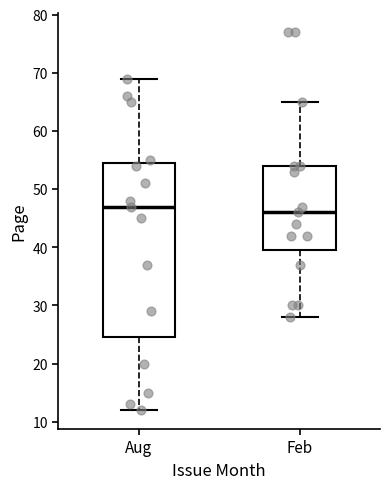

Reading left to right, transcribe this box plot: for each box, give where its median line is, the range the box spans, and where its two whiskers end, as read against the y-axis. The values are not printed on the chart, so give them approximately, as read against the axis.

Aug: median 47, box 25 to 55, whiskers 12 to 69
Feb: median 46, box 40 to 54, whiskers 28 to 65